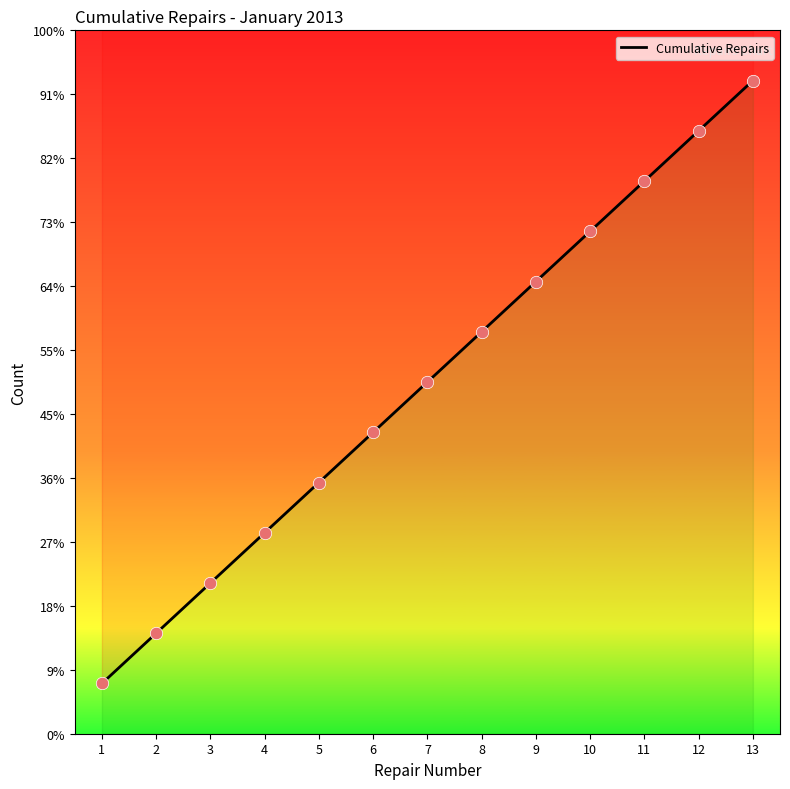

What is the change in value from 2 to 9?

+7